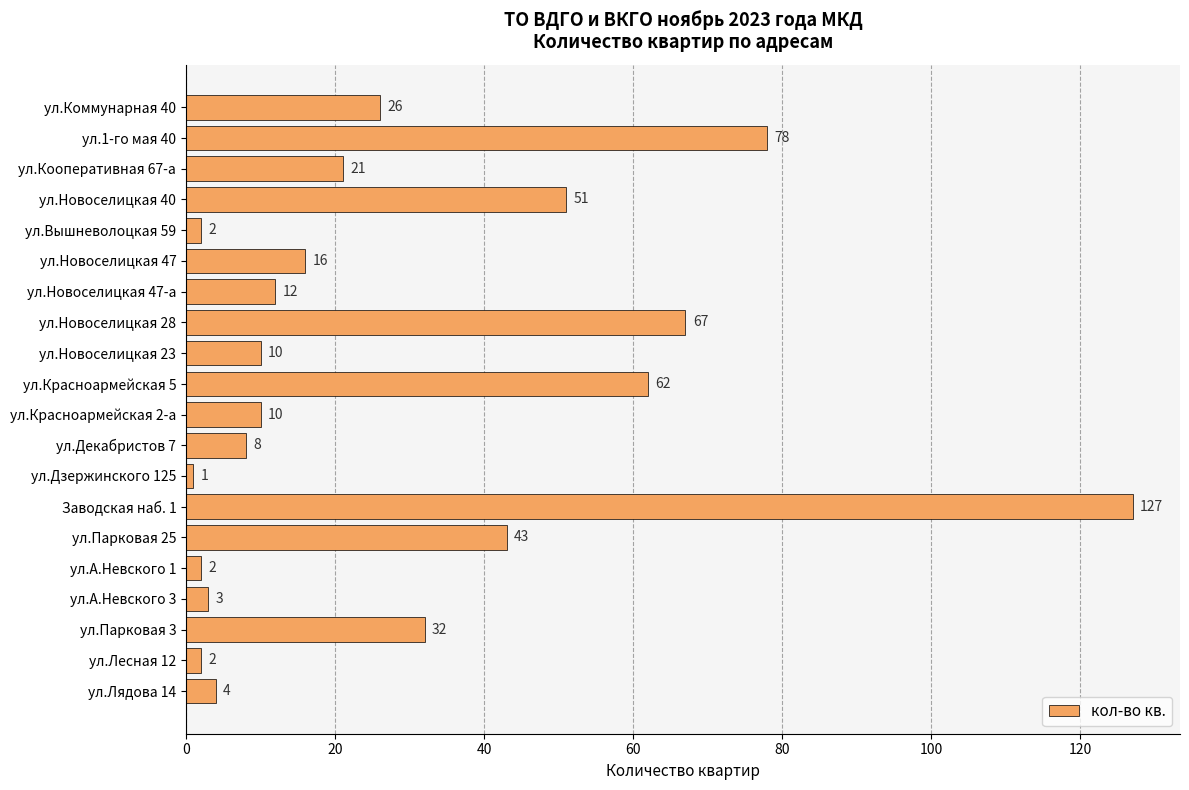

Between ул.Новоселицкая 23 and ул.Вышневолоцкая 59, which is larger?

ул.Новоселицкая 23